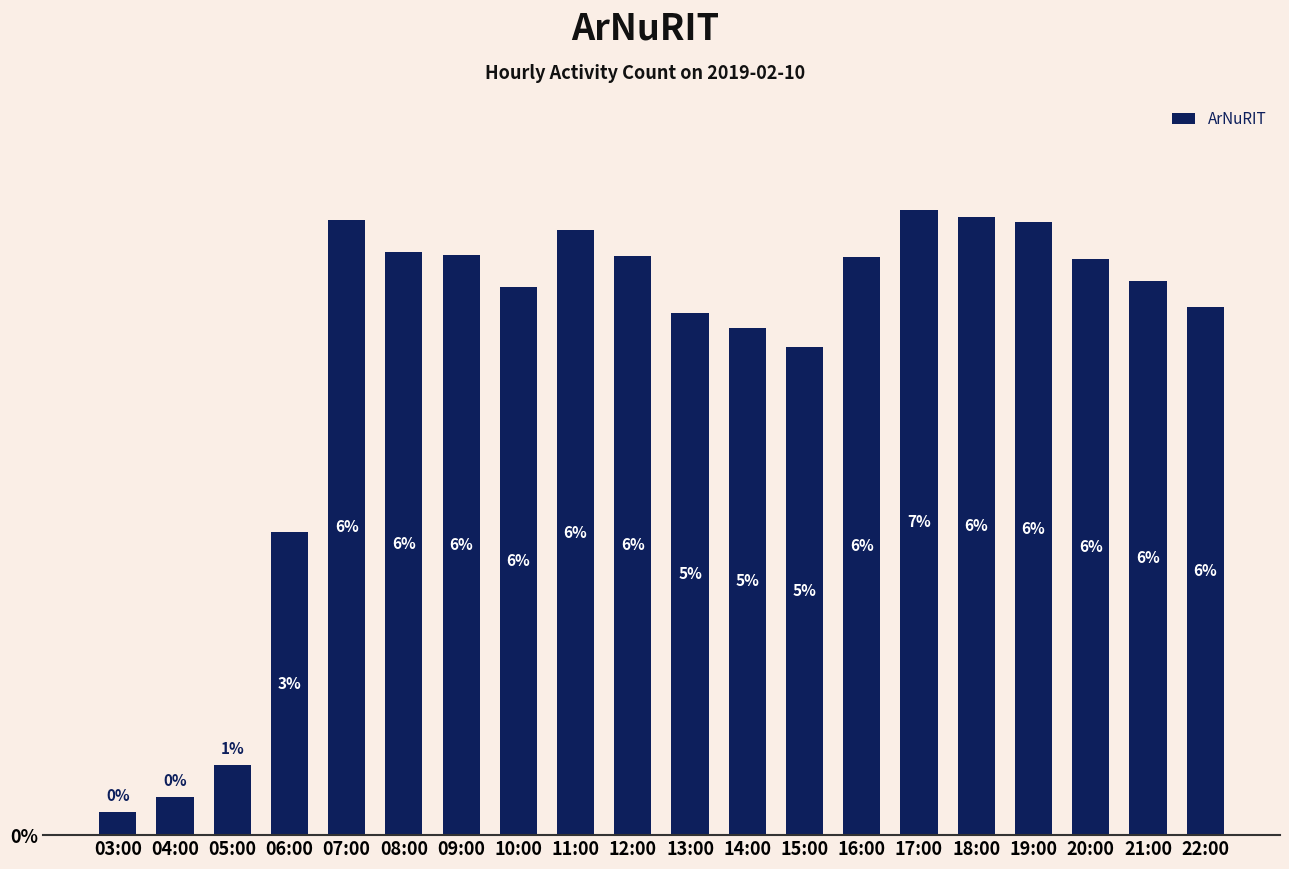

List the labels in order of value, largest first.

17:00, 18:00, 07:00, 19:00, 11:00, 08:00, 09:00, 12:00, 16:00, 20:00, 21:00, 10:00, 22:00, 13:00, 14:00, 15:00, 06:00, 05:00, 04:00, 03:00